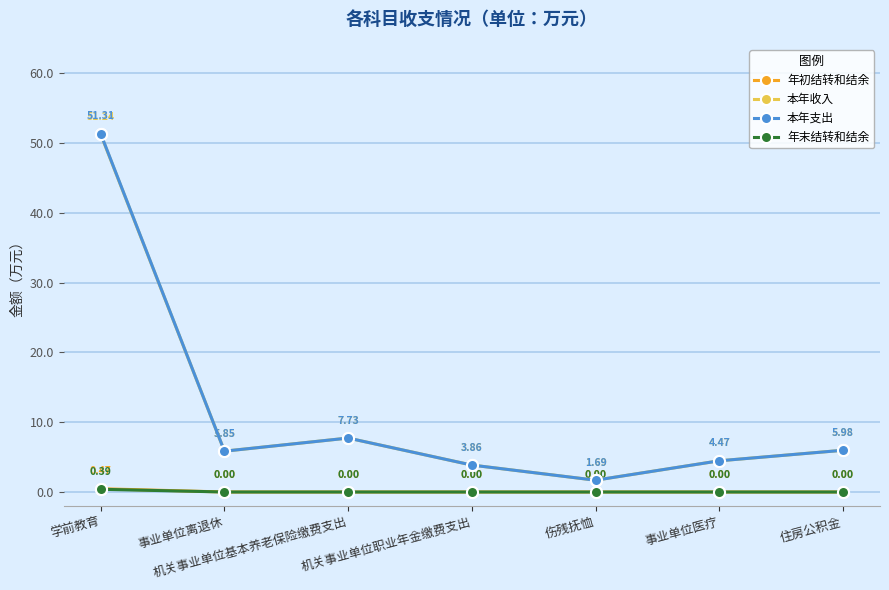

What is the difference between the maximum and second lowest values in the 本年收入 series?

47.4